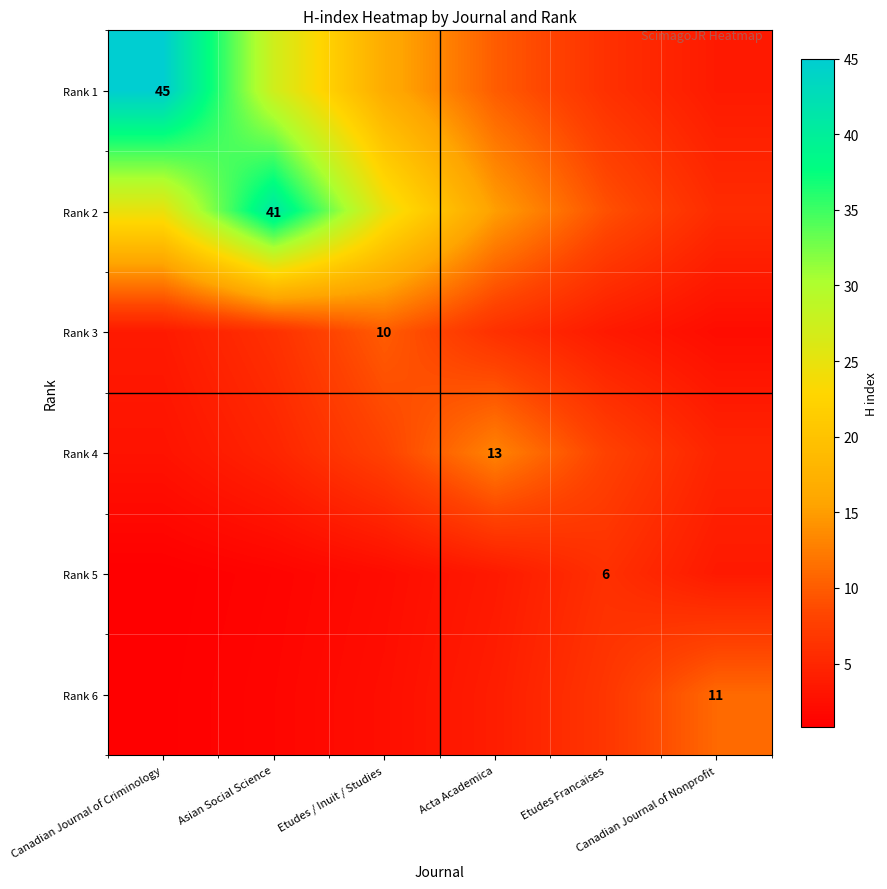

What is the minimum value shown in the chart?

0.8